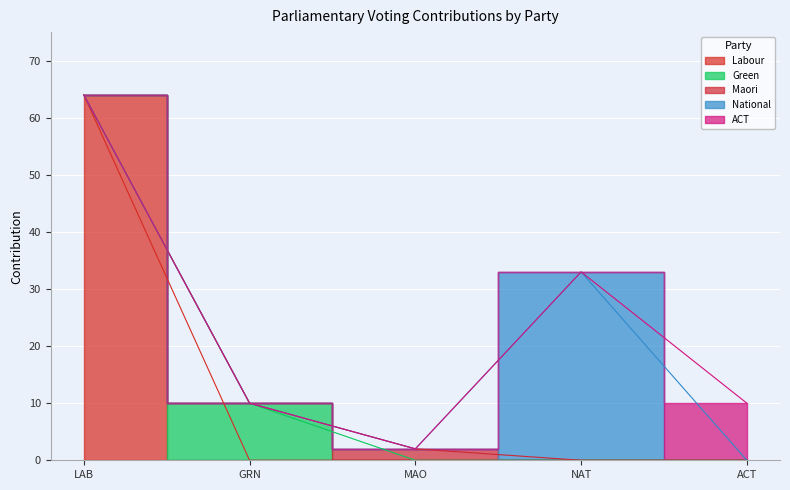

The value of National at ACT is -23. True or false?

False